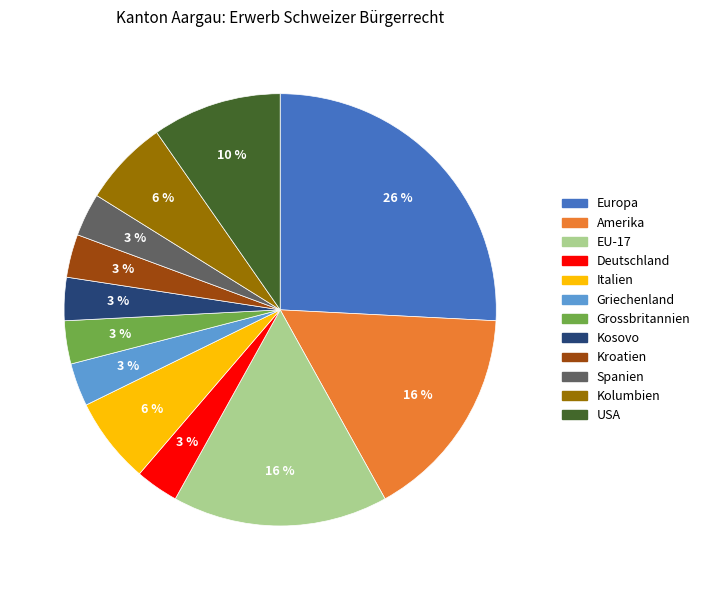

How many segments does this pie chart have?

12